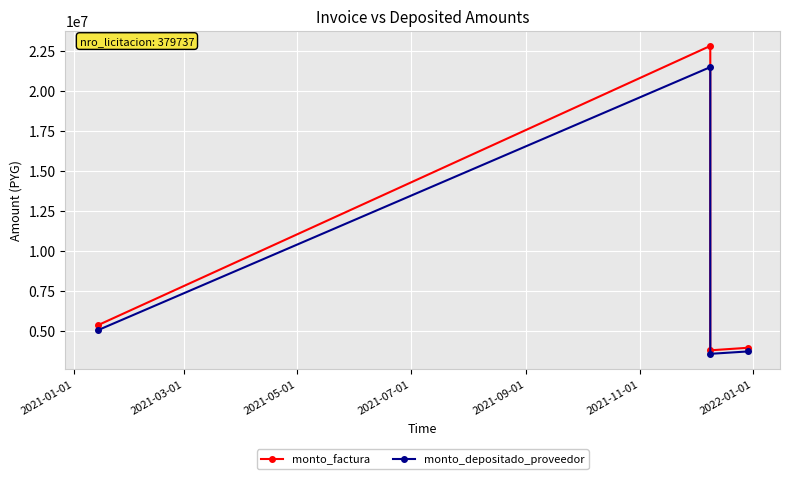

What is the total value across all series at 2021-01-01?

10385426